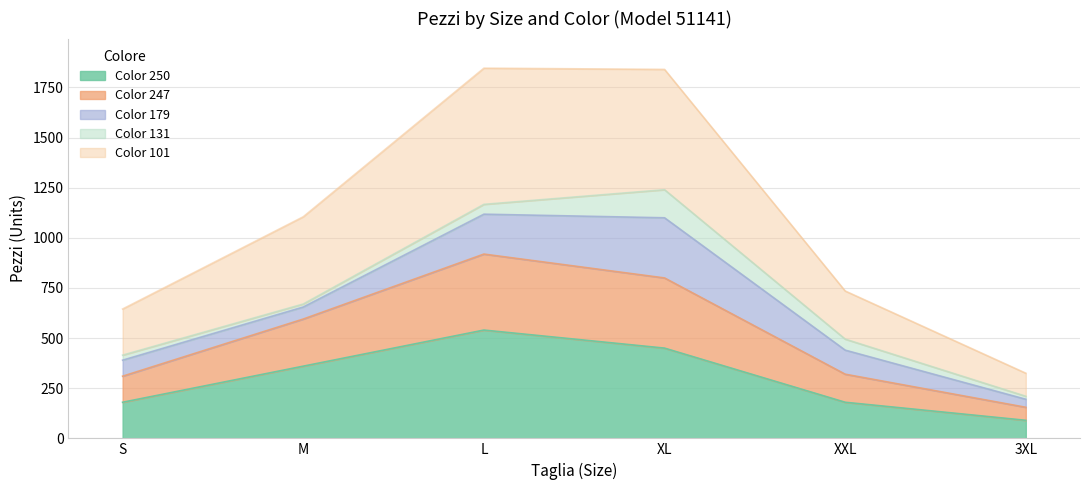

What is the total value across all series at L?

1846